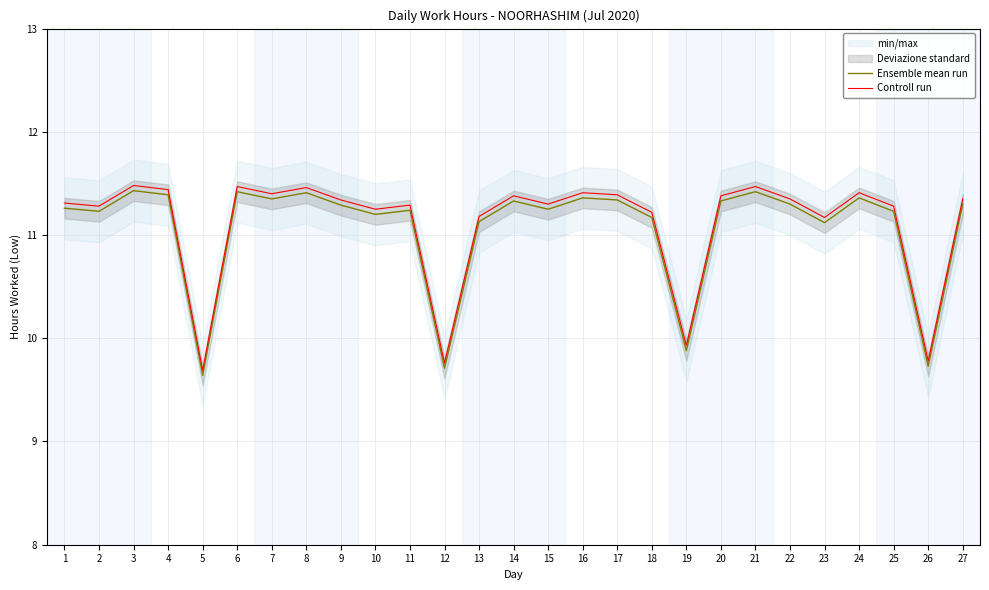

Rank the series by their maximum value, from highest to lowest.

Controll run, Ensemble mean run